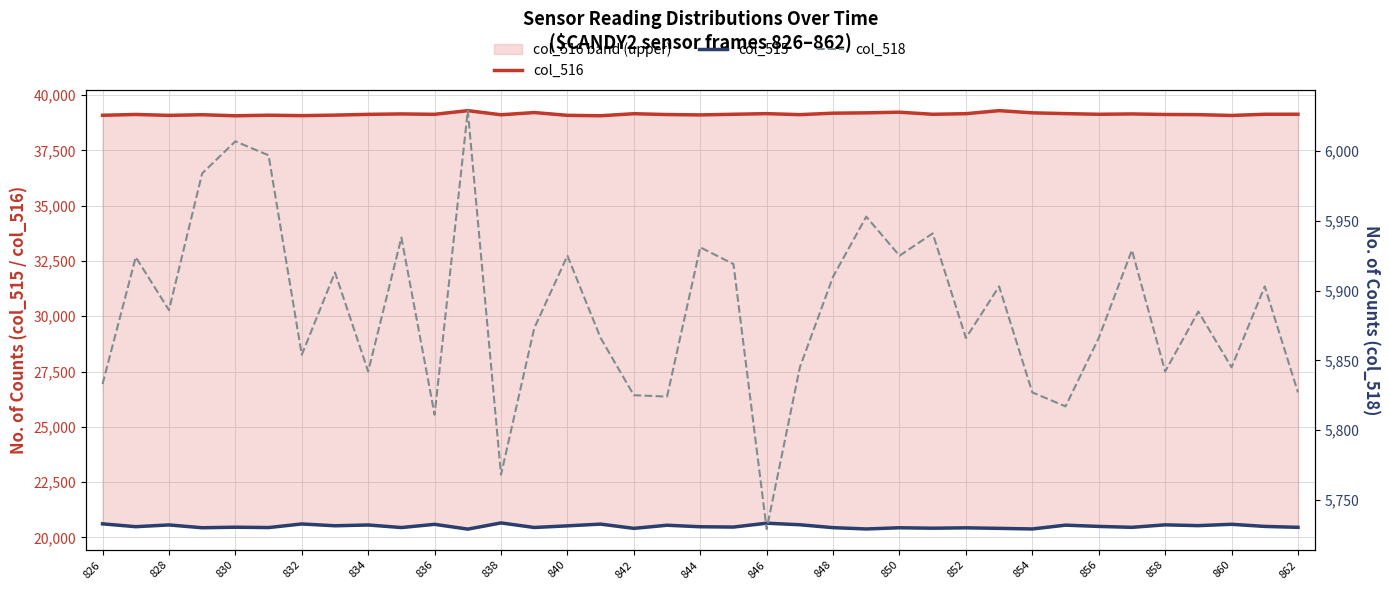

How many data points in col_518 are above 5885?

18